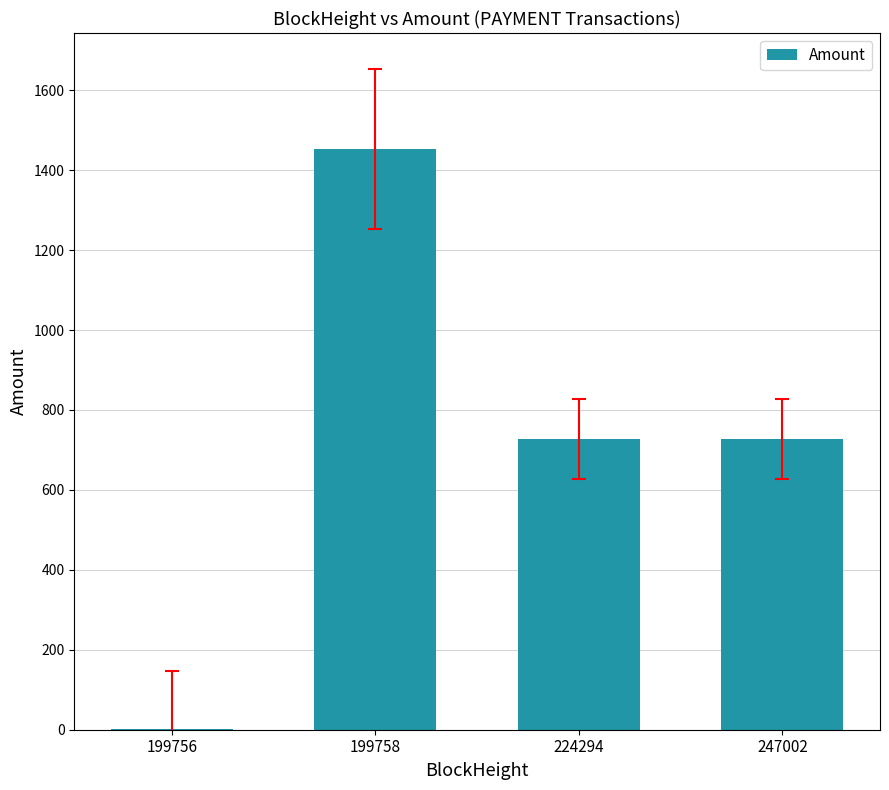

True or false: the data shows 727.0 at 224294.

True